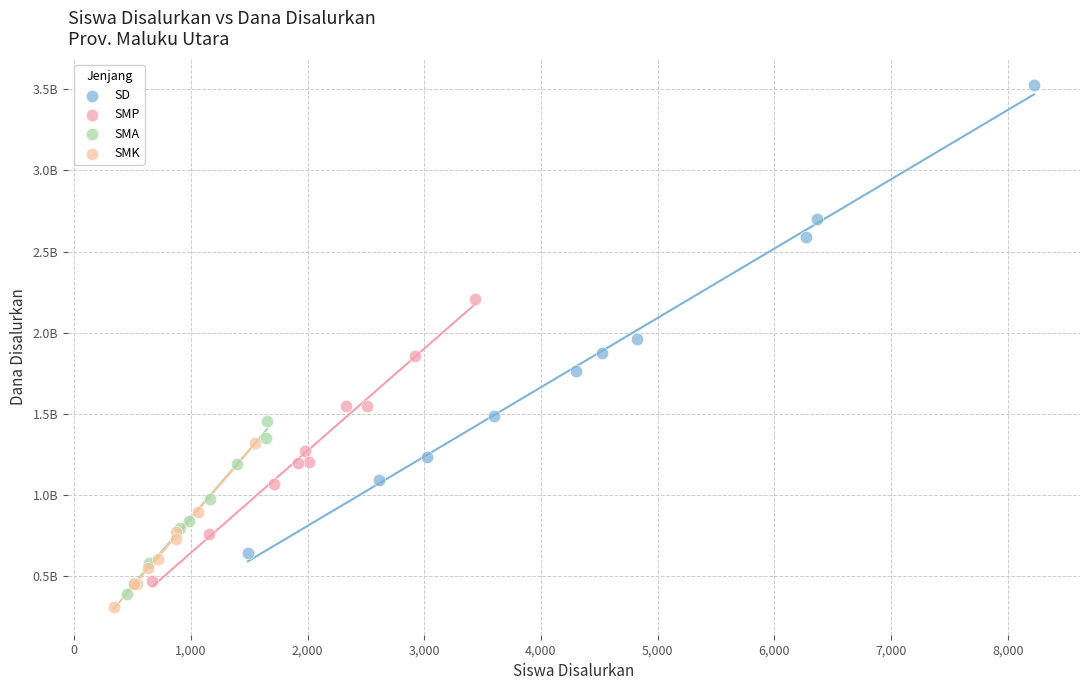

Which series reaches the minimum Y coordinate?

SMK